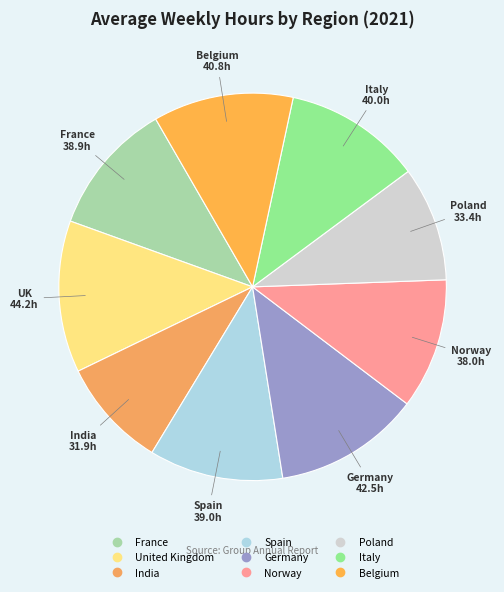

Is it true that Poland is 20% of the pie?

False